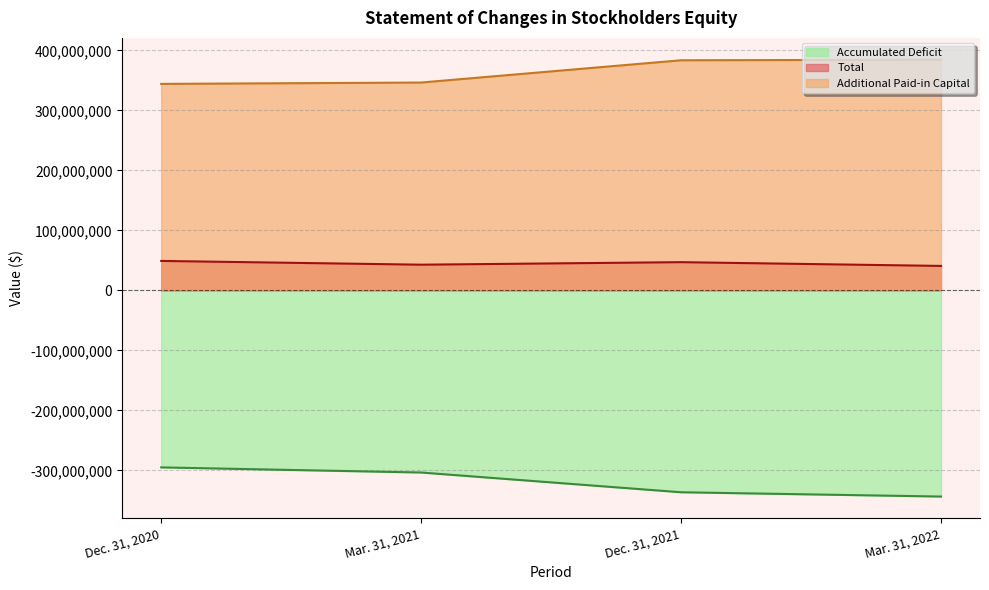

True or false: Total and Additional Paid-in Capital intersect in this chart.

False